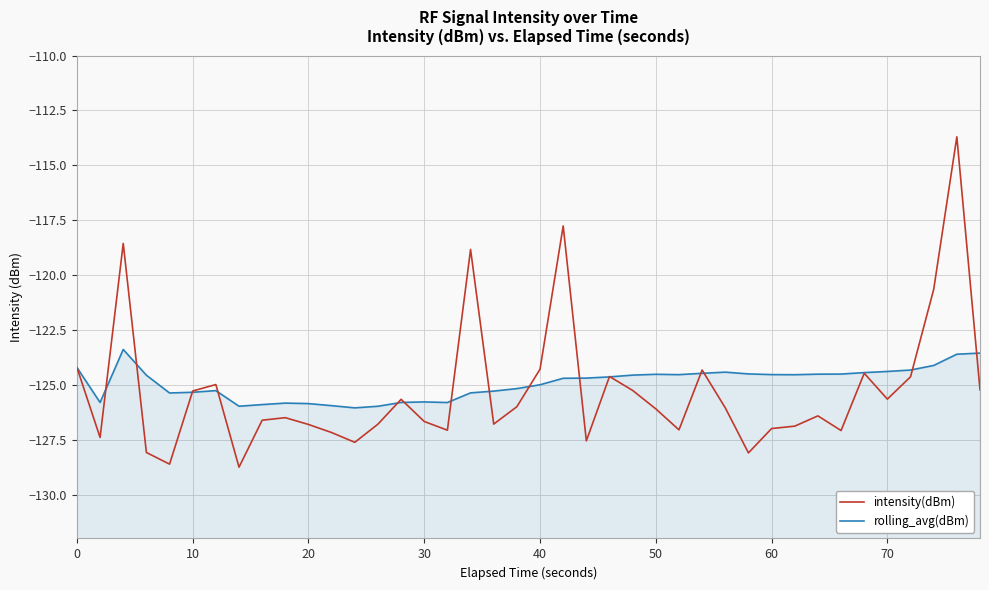

True or false: rolling_avg(dBm) has more than 0 points higher than both neighbors.

True